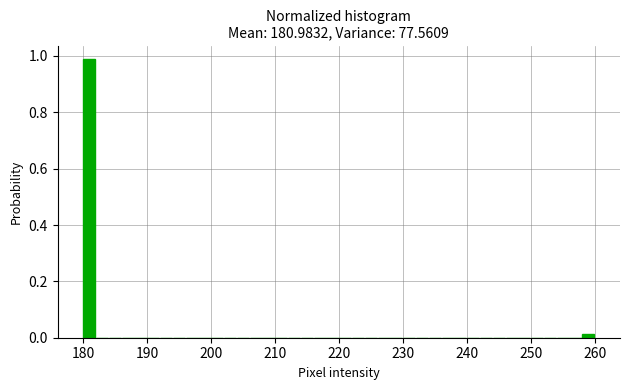

Read against the x-axis, roughly where is the centre of the tallest bar?

181